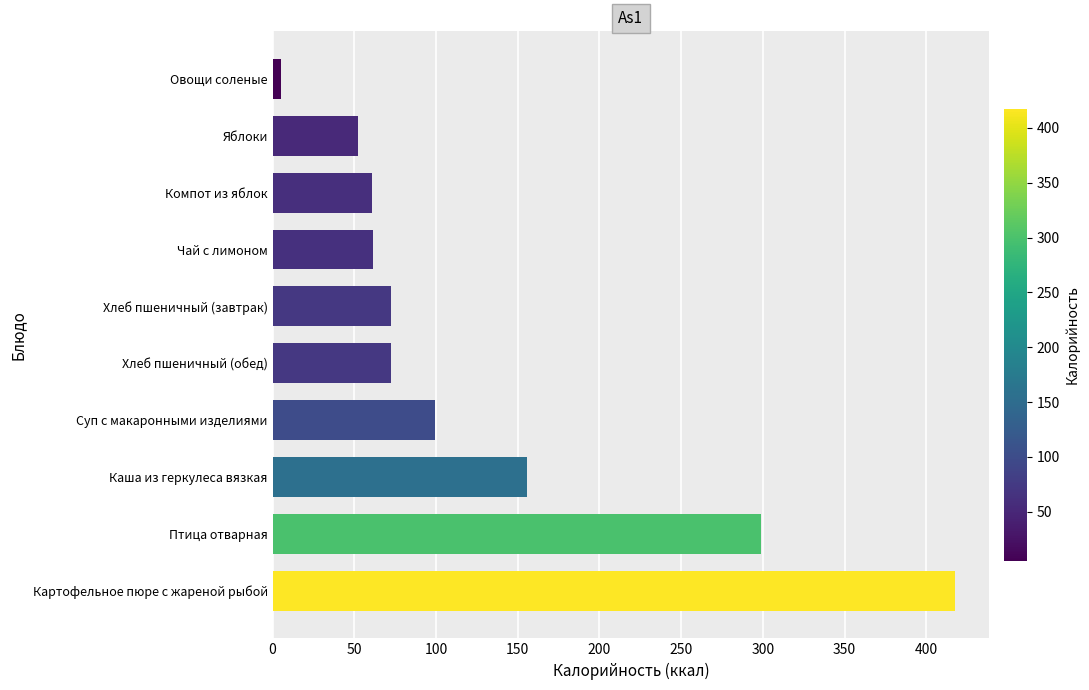

What is the sum of all values?

1295.6